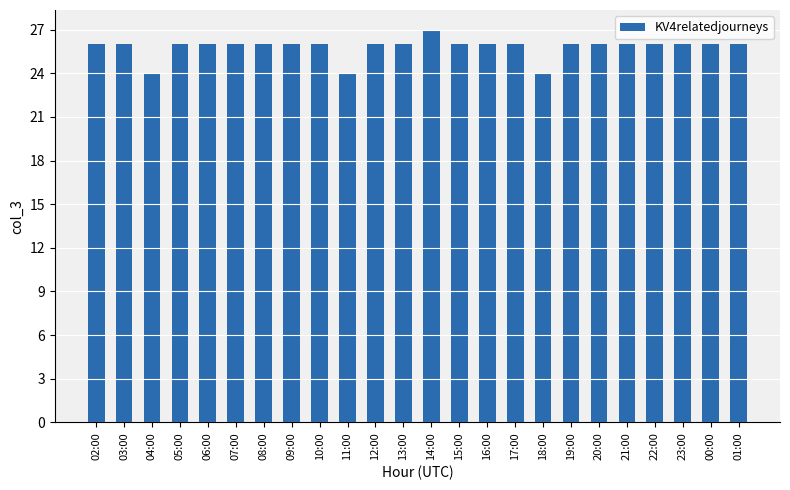

How many series are shown in this chart?

1